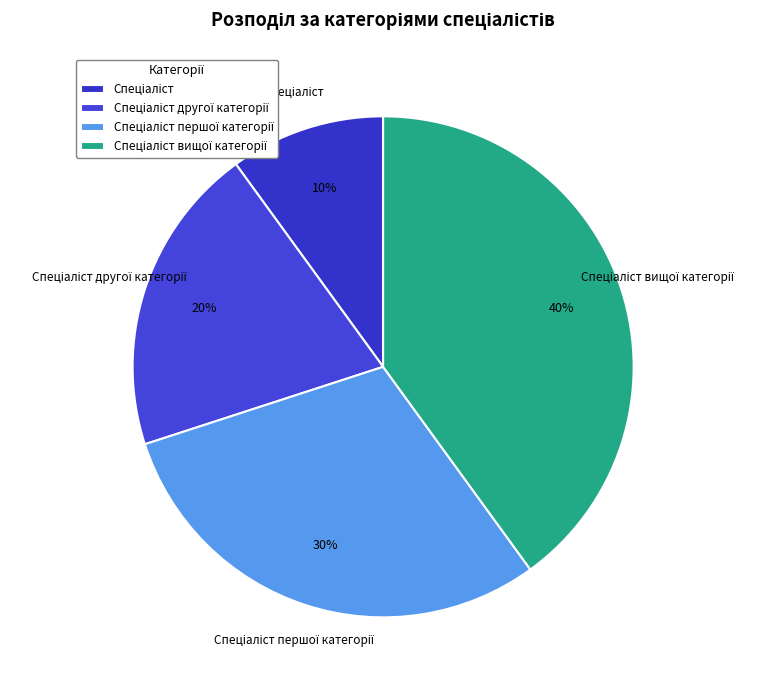

Does any single category account for the majority?

No